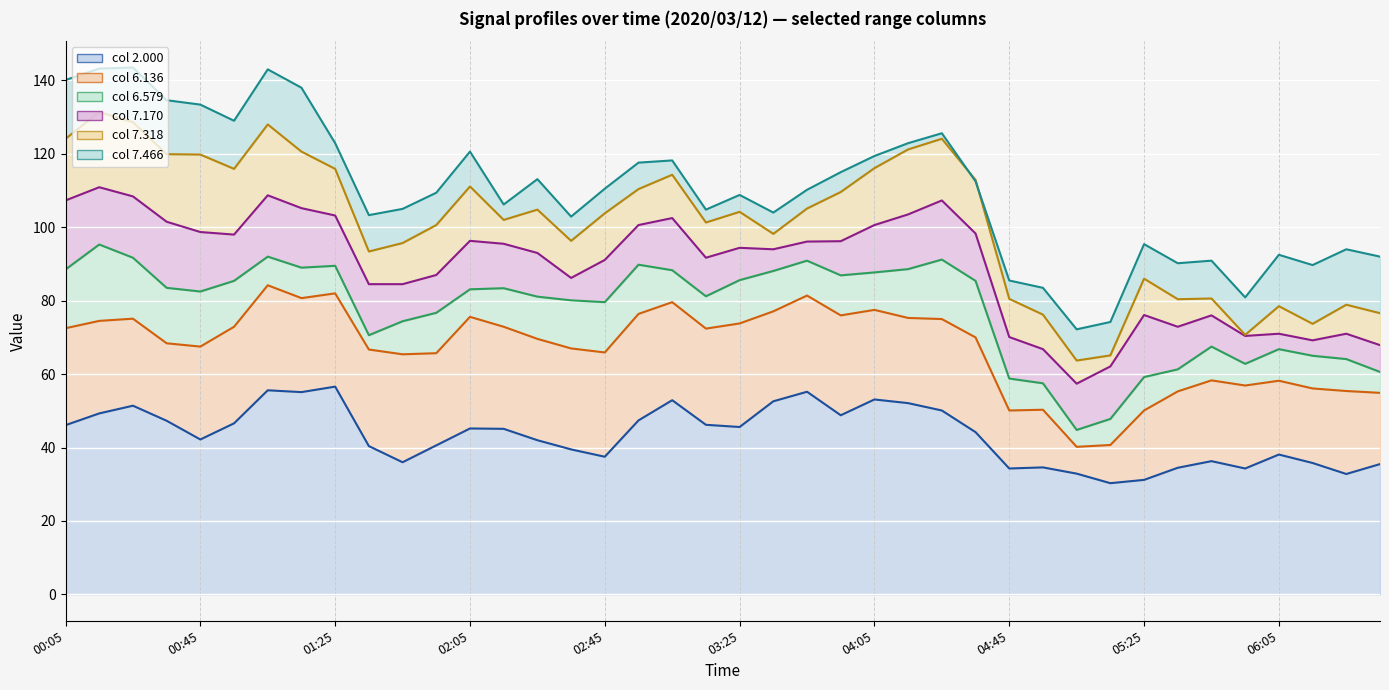

Which category has the lowest value in the 7.318 series?

2020/03/12 05:55